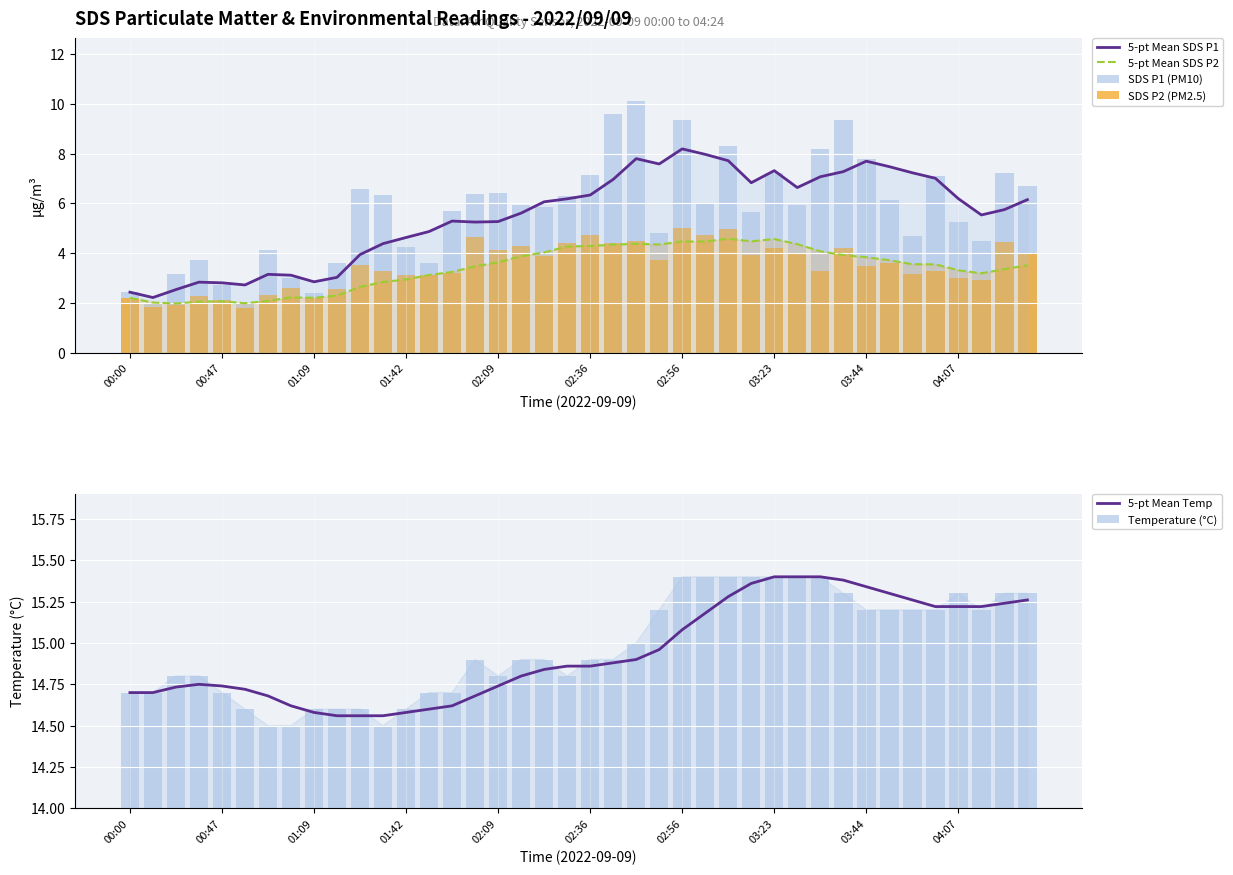

Which series has the largest total across all categories?

Temperature (°C)